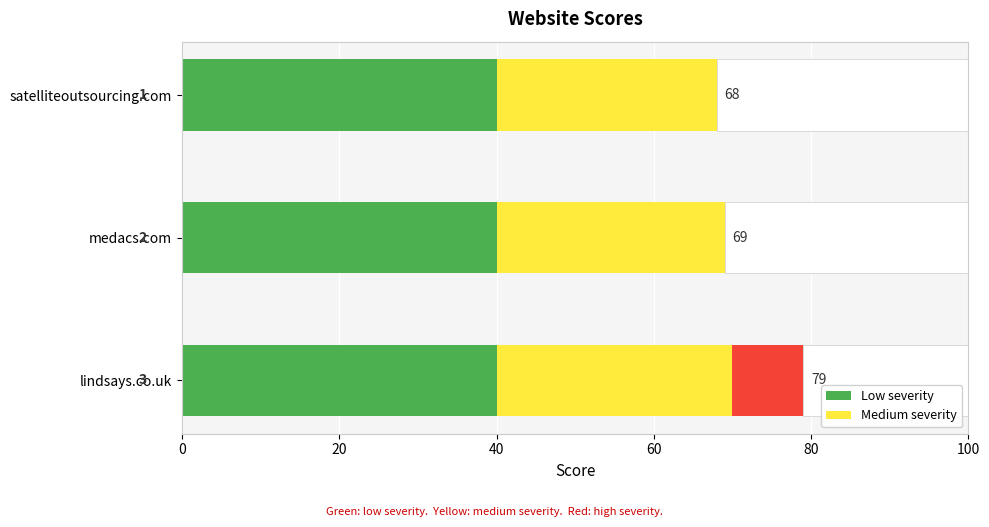

Reading left to right, transcribe all the data shown in this chart.

68	69	79